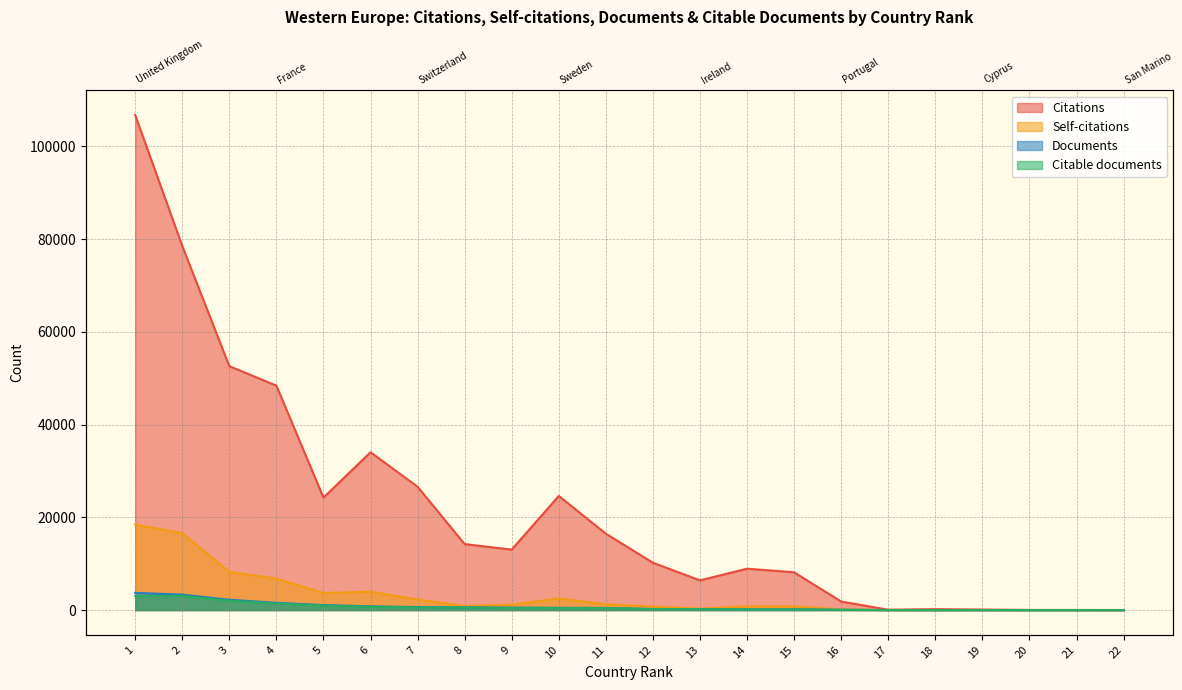

Rank the categories by Citations value from lowest to highest.

22, 21, 20, 17, 19, 18, 16, 13, 15, 14, 12, 9, 8, 11, 5, 10, 7, 6, 4, 3, 2, 1